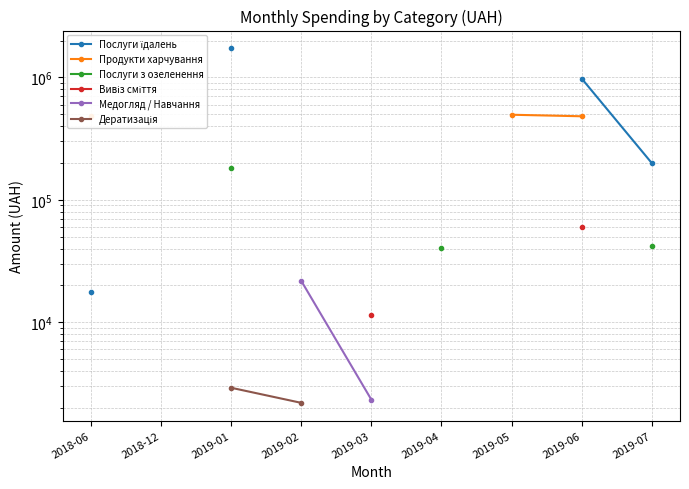

Which category has the lowest value across all series?

2019-02